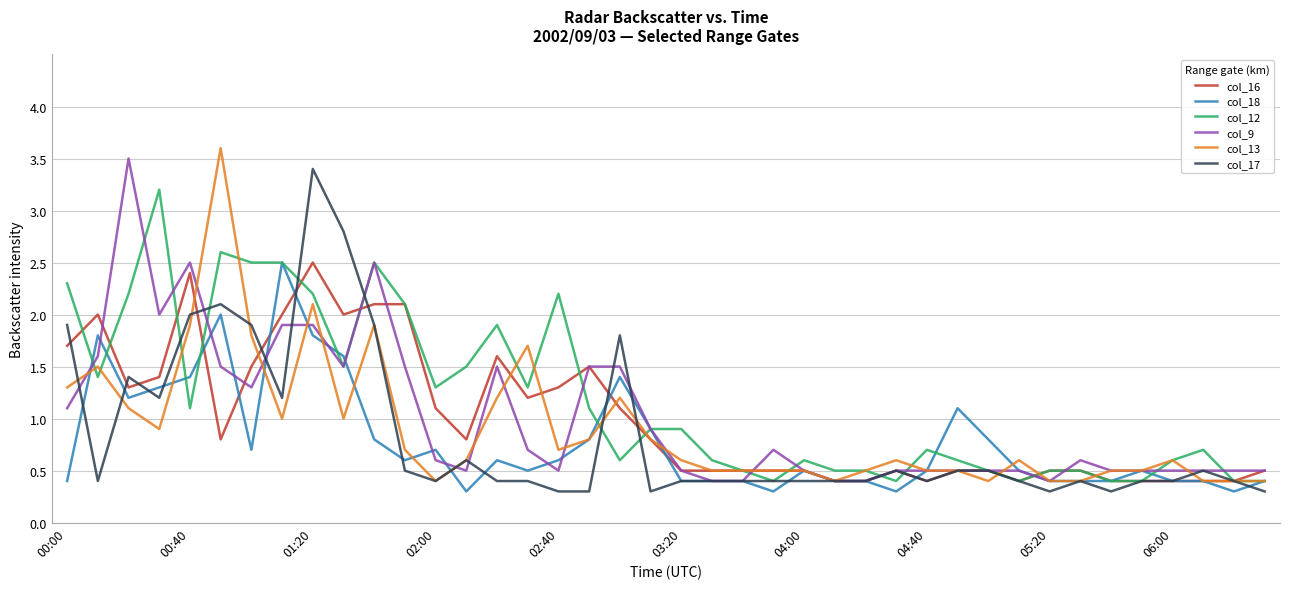

What is the maximum value shown in the chart?

3.6